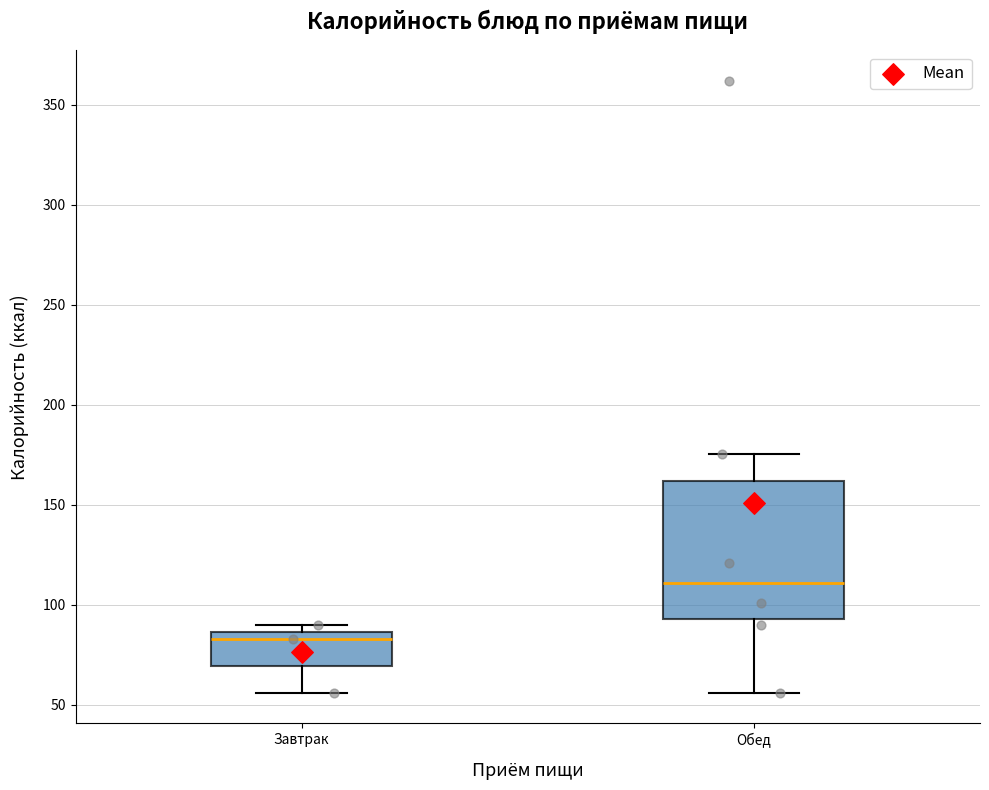

Which box is the tallest, from its lower edge to its upper edge?

Обед